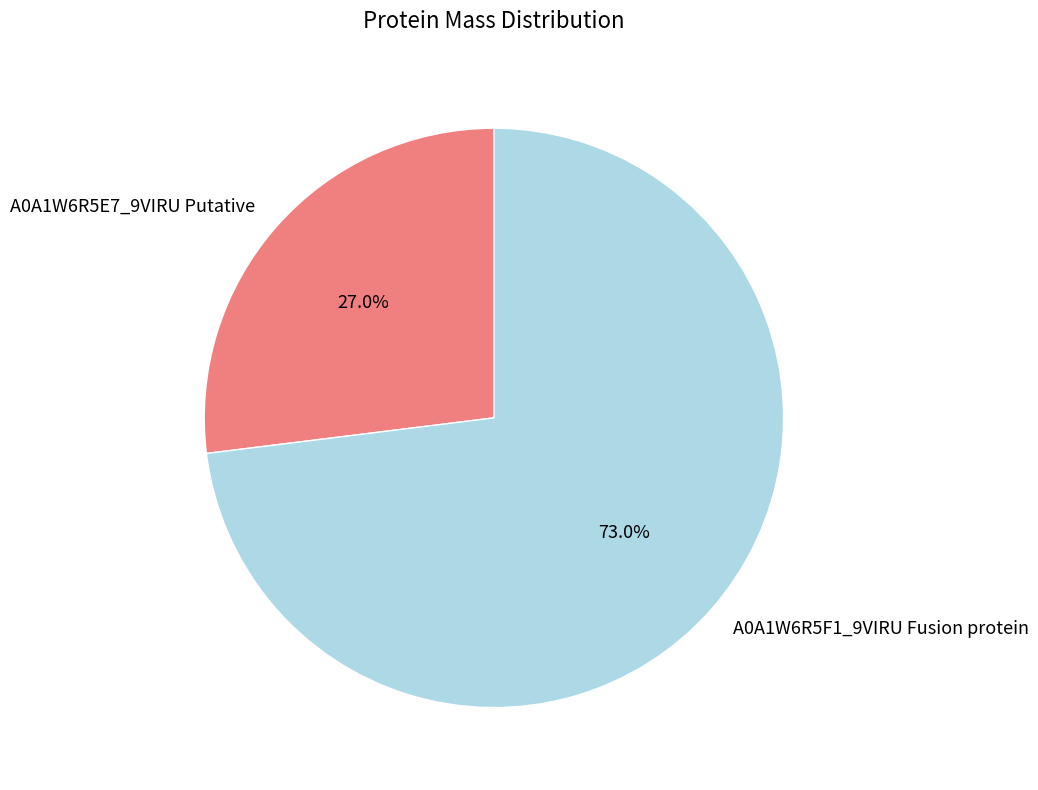

What percentage is the A0A1W6R5F1_9VIRU Fusion protein slice, to the nearest percent?

73%